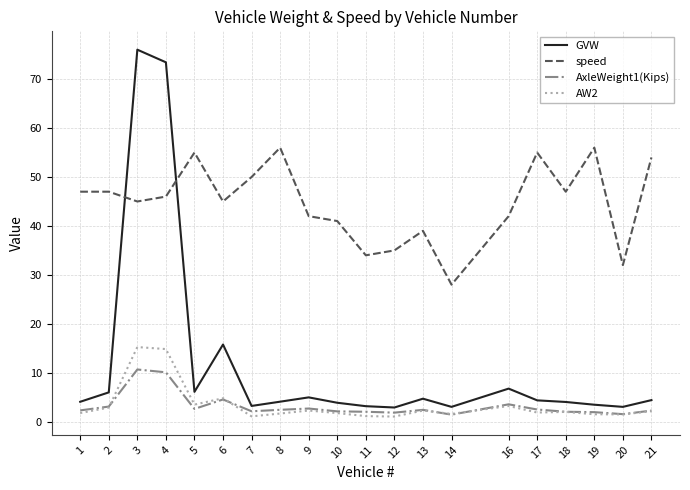

The value of AxleWeight1(Kips) at 4 is 10.1. True or false?

True